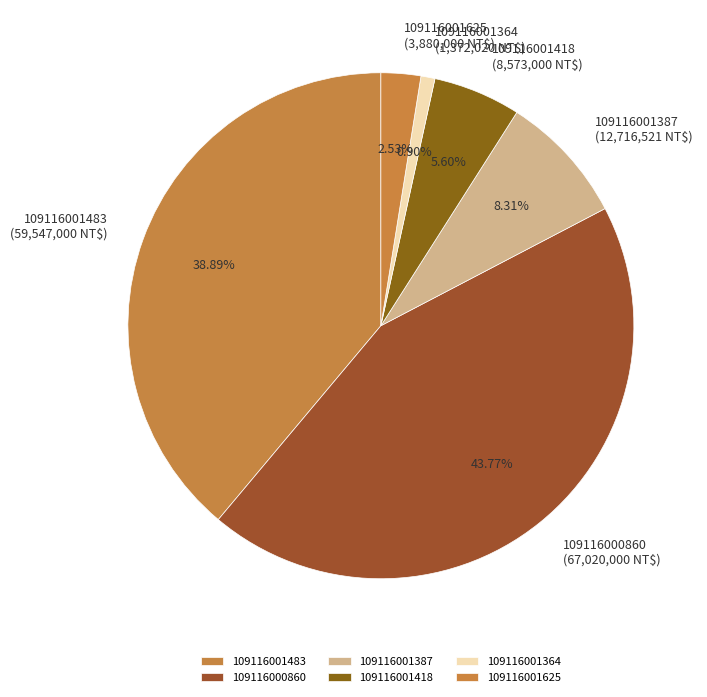

True or false: 109116001387 accounts for 8% of the total.

True